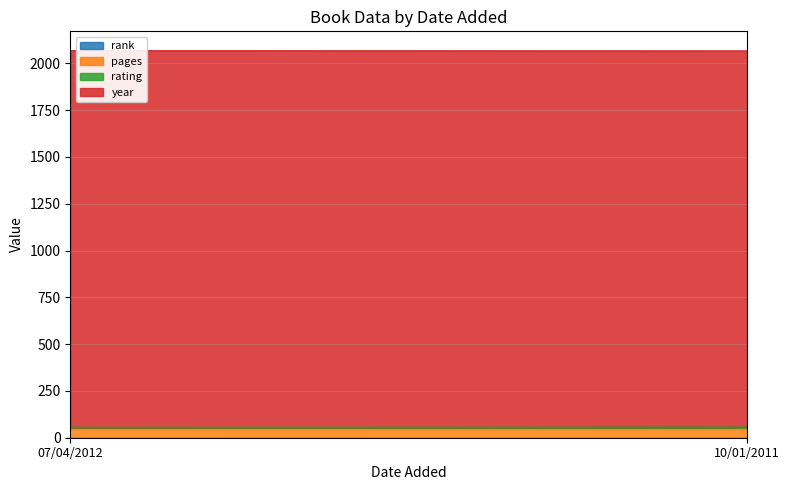

What is the difference between the highest and lowest values at 10/01/2011?

2009